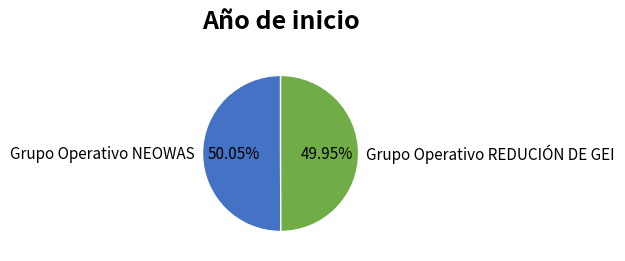

How many slices are in this pie chart?

2